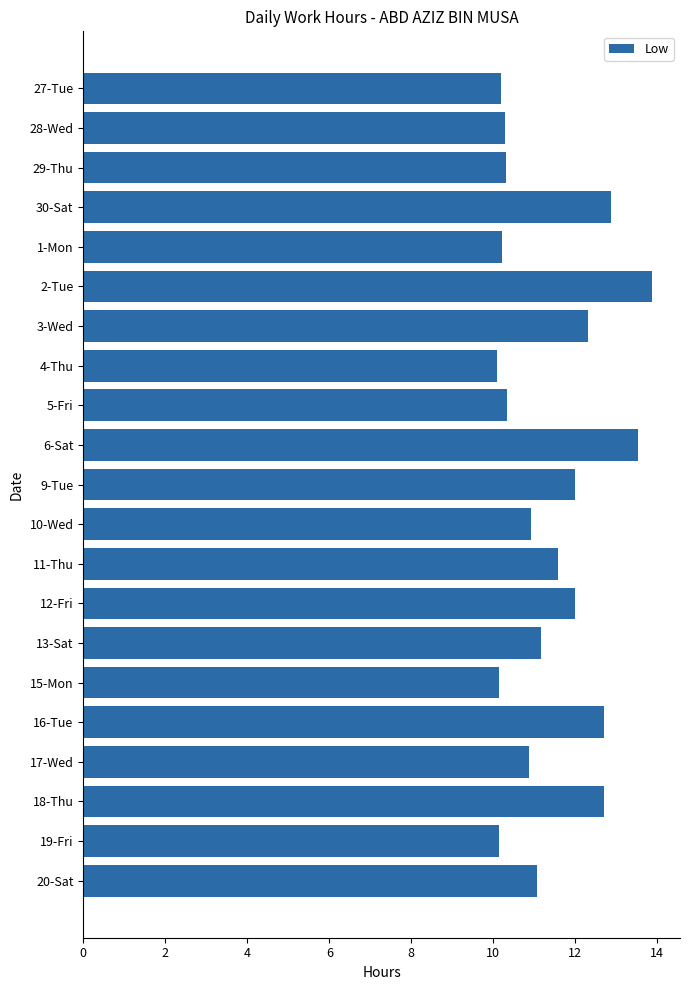

What is the label of the 14th bar from the bottom?

4-Thu